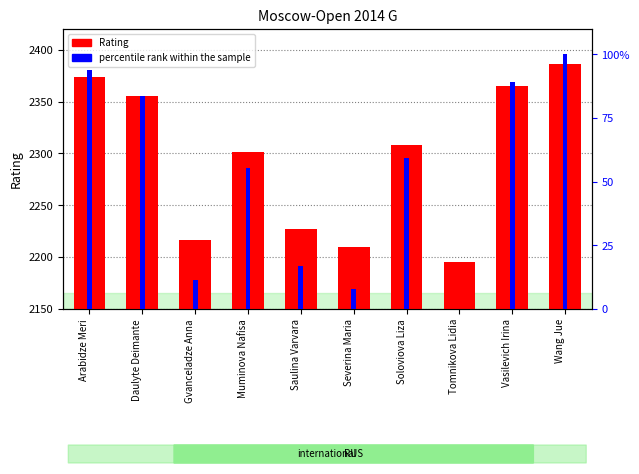

What is the sum of all Rating values?

22938.0